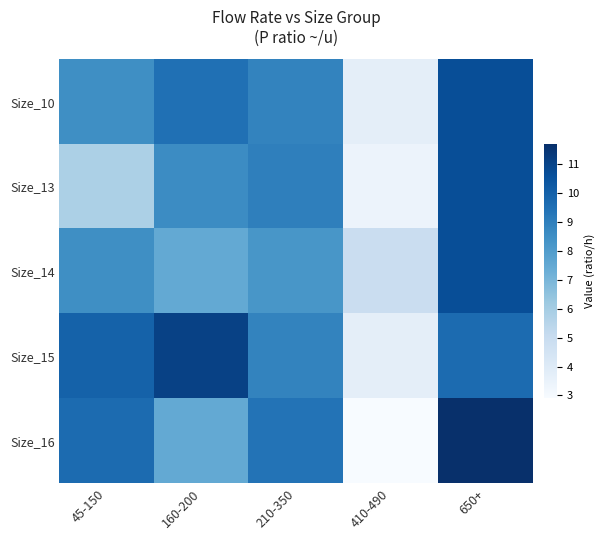

What is the total value across all series at 45-150?

42.5